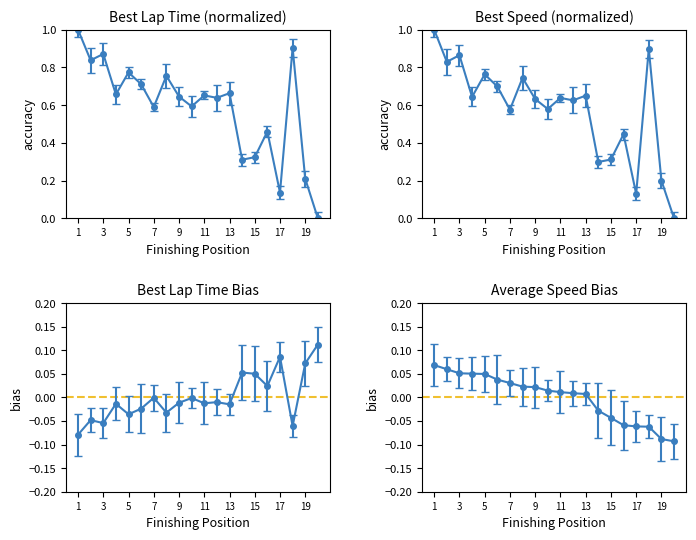

True or false: Best Speed and Average Speed cross at least once.

False